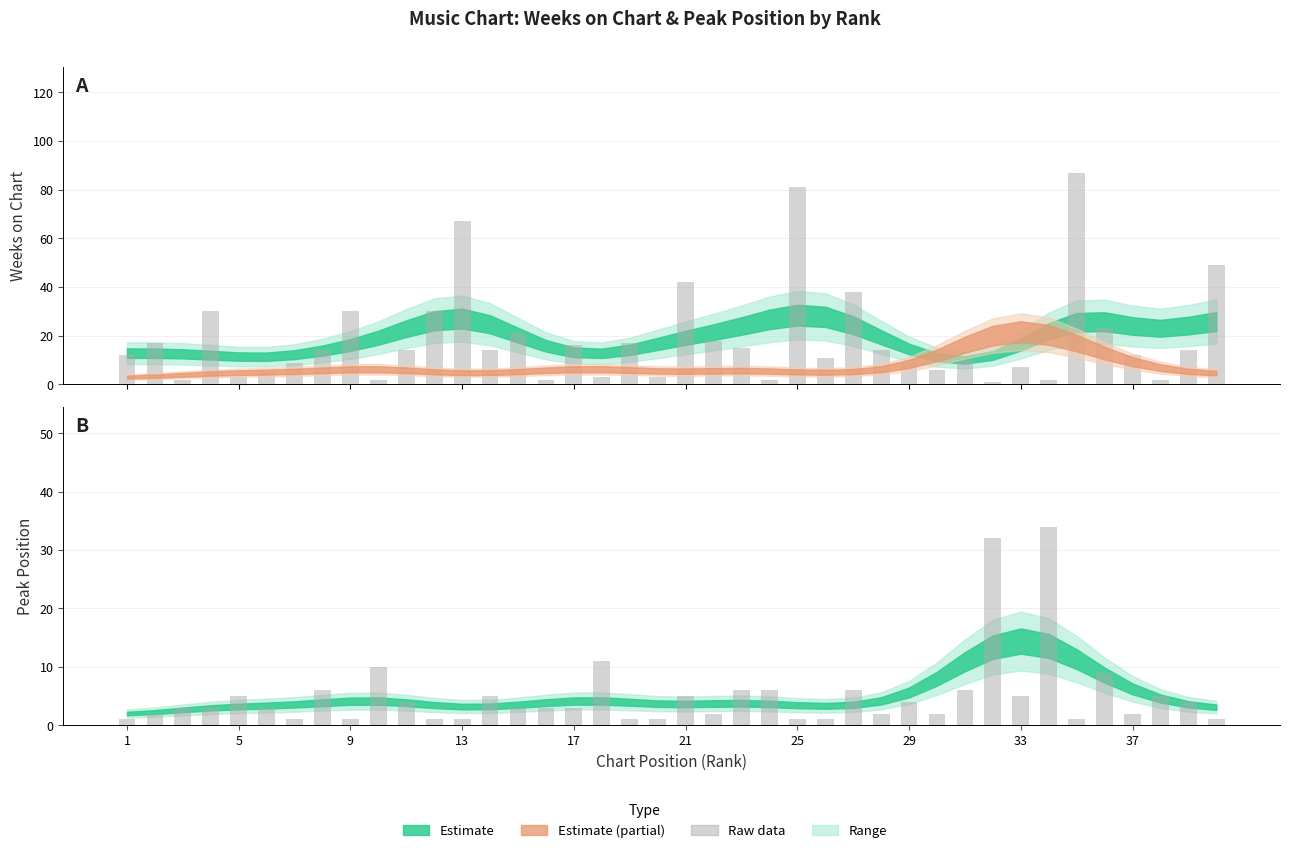

Is the value of Weeks on Chart (raw) at 25 greater than the value of Peak Position (raw) at 19?

Yes